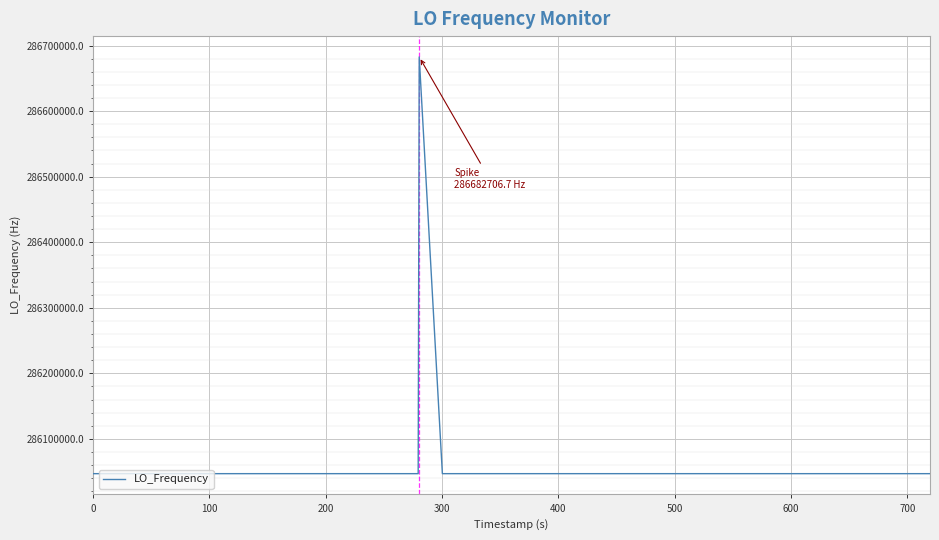

What is the difference between the maximum and minimum values?

635710.2